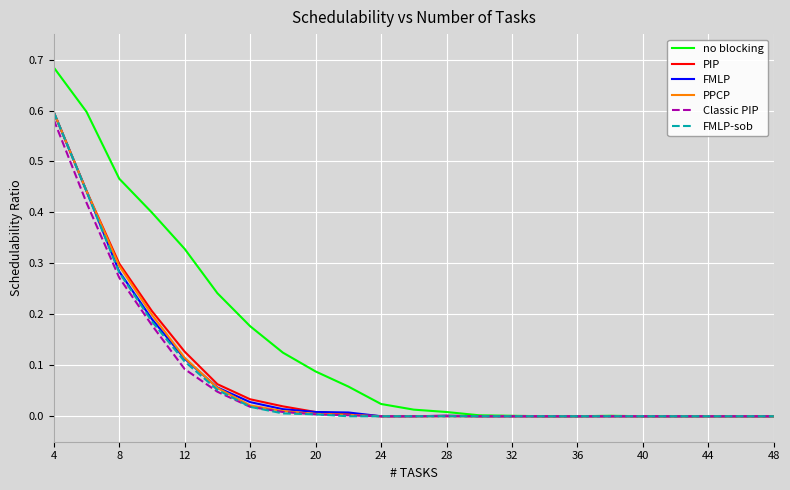

Which series has the widest spread of values?

no blocking